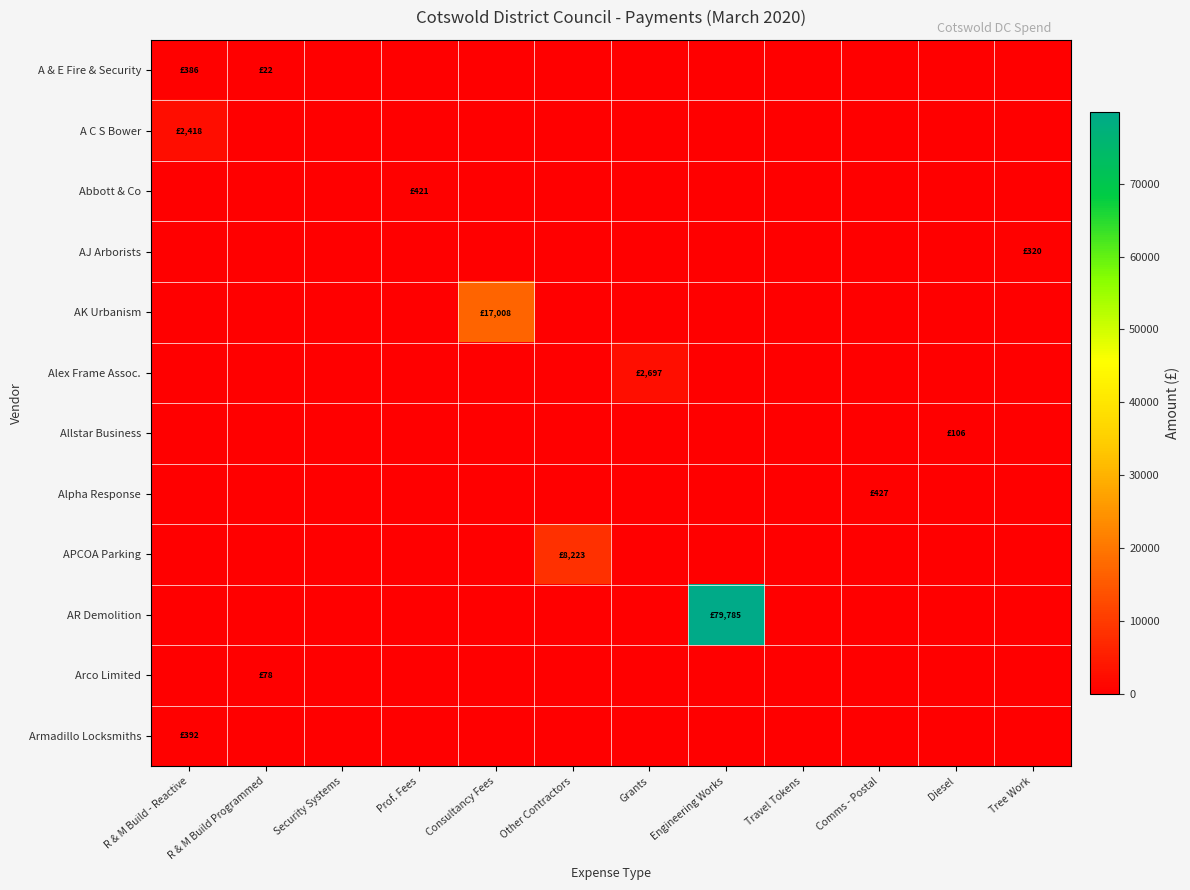

Reading left to right, extract all data points from this chart.

A & E Fire & Security: R & M Build - Reactive=386.3	R & M Build Programmed=21.8	Security Systems=0.0	Prof. Fees=0.0	Consultancy Fees=0.0	Other Contractors=0.0	Grants=0.0	Engineering Works=0.0	Travel Tokens=0.0	Comms - Postal=0.0	Diesel=0.0	Tree Work=0.0
A C S Bower: R & M Build - Reactive=2418.2	R & M Build Programmed=0.0	Security Systems=0.0	Prof. Fees=0.0	Consultancy Fees=0.0	Other Contractors=0.0	Grants=0.0	Engineering Works=0.0	Travel Tokens=0.0	Comms - Postal=0.0	Diesel=0.0	Tree Work=0.0
Abbott & Co: R & M Build - Reactive=0.0	R & M Build Programmed=0.0	Security Systems=0.0	Prof. Fees=420.6	Consultancy Fees=0.0	Other Contractors=0.0	Grants=0.0	Engineering Works=0.0	Travel Tokens=0.0	Comms - Postal=0.0	Diesel=0.0	Tree Work=0.0
AJ Arborists: R & M Build - Reactive=0.0	R & M Build Programmed=0.0	Security Systems=0.0	Prof. Fees=0.0	Consultancy Fees=0.0	Other Contractors=0.0	Grants=0.0	Engineering Works=0.0	Travel Tokens=0.0	Comms - Postal=0.0	Diesel=0.0	Tree Work=320.0
AK Urbanism: R & M Build - Reactive=0.0	R & M Build Programmed=0.0	Security Systems=0.0	Prof. Fees=0.0	Consultancy Fees=17007.6	Other Contractors=0.0	Grants=0.0	Engineering Works=0.0	Travel Tokens=0.0	Comms - Postal=0.0	Diesel=0.0	Tree Work=0.0
Alex Frame Assoc.: R & M Build - Reactive=0.0	R & M Build Programmed=0.0	Security Systems=0.0	Prof. Fees=0.0	Consultancy Fees=0.0	Other Contractors=0.0	Grants=2696.9	Engineering Works=0.0	Travel Tokens=0.0	Comms - Postal=0.0	Diesel=0.0	Tree Work=0.0
Allstar Business: R & M Build - Reactive=0.0	R & M Build Programmed=0.0	Security Systems=0.0	Prof. Fees=0.0	Consultancy Fees=0.0	Other Contractors=0.0	Grants=0.0	Engineering Works=0.0	Travel Tokens=0.0	Comms - Postal=0.0	Diesel=106.1	Tree Work=0.0
Alpha Response: R & M Build - Reactive=0.0	R & M Build Programmed=0.0	Security Systems=0.0	Prof. Fees=0.0	Consultancy Fees=0.0	Other Contractors=0.0	Grants=0.0	Engineering Works=0.0	Travel Tokens=0.0	Comms - Postal=427.0	Diesel=0.0	Tree Work=0.0
APCOA Parking: R & M Build - Reactive=0.0	R & M Build Programmed=0.0	Security Systems=0.0	Prof. Fees=0.0	Consultancy Fees=0.0	Other Contractors=8223.0	Grants=0.0	Engineering Works=0.0	Travel Tokens=0.0	Comms - Postal=0.0	Diesel=0.0	Tree Work=0.0
AR Demolition: R & M Build - Reactive=0.0	R & M Build Programmed=0.0	Security Systems=0.0	Prof. Fees=0.0	Consultancy Fees=0.0	Other Contractors=0.0	Grants=0.0	Engineering Works=79784.6	Travel Tokens=0.0	Comms - Postal=0.0	Diesel=0.0	Tree Work=0.0
Arco Limited: R & M Build - Reactive=0.0	R & M Build Programmed=78.0	Security Systems=0.0	Prof. Fees=0.0	Consultancy Fees=0.0	Other Contractors=0.0	Grants=0.0	Engineering Works=0.0	Travel Tokens=0.0	Comms - Postal=0.0	Diesel=0.0	Tree Work=0.0
Armadillo Locksmiths: R & M Build - Reactive=392.0	R & M Build Programmed=0.0	Security Systems=0.0	Prof. Fees=0.0	Consultancy Fees=0.0	Other Contractors=0.0	Grants=0.0	Engineering Works=0.0	Travel Tokens=0.0	Comms - Postal=0.0	Diesel=0.0	Tree Work=0.0